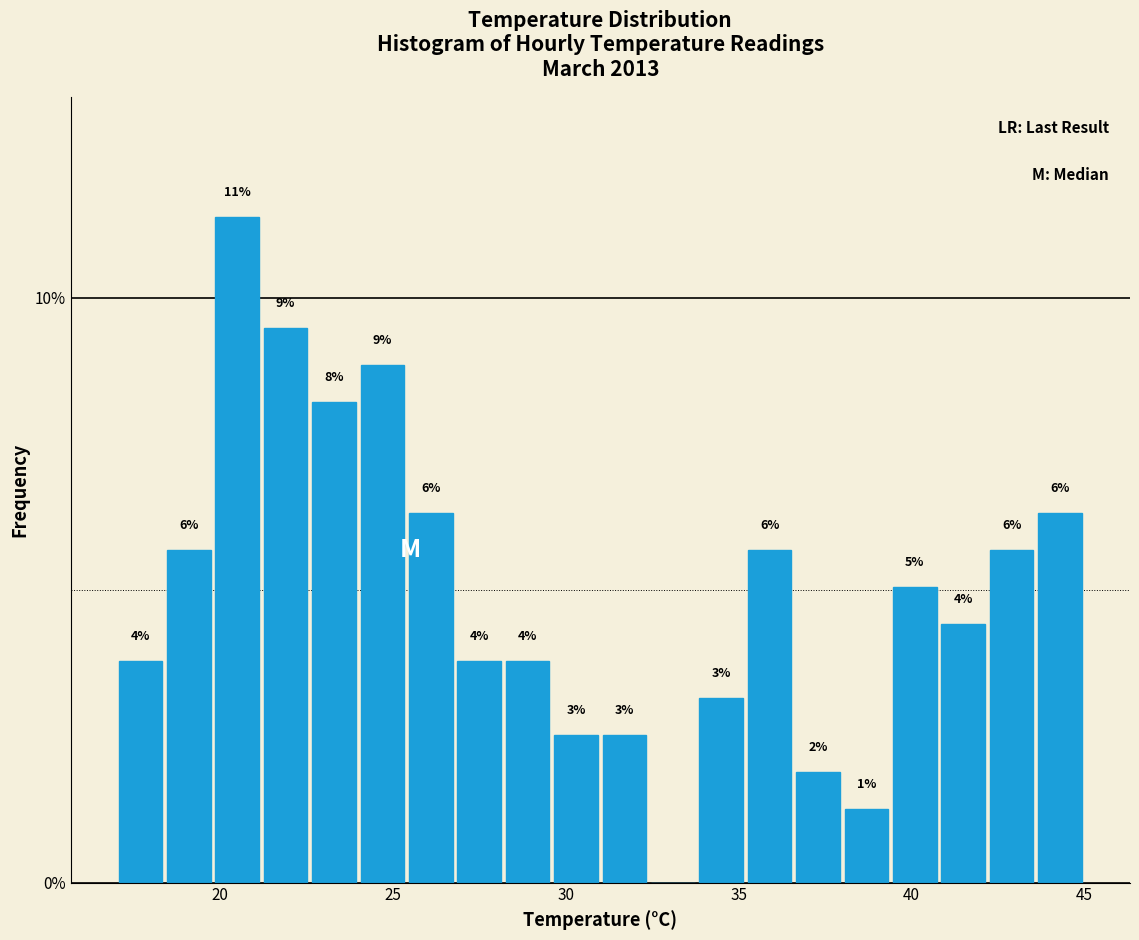

Read against the x-axis, roughly where is the centre of the tallest bar?

20.5